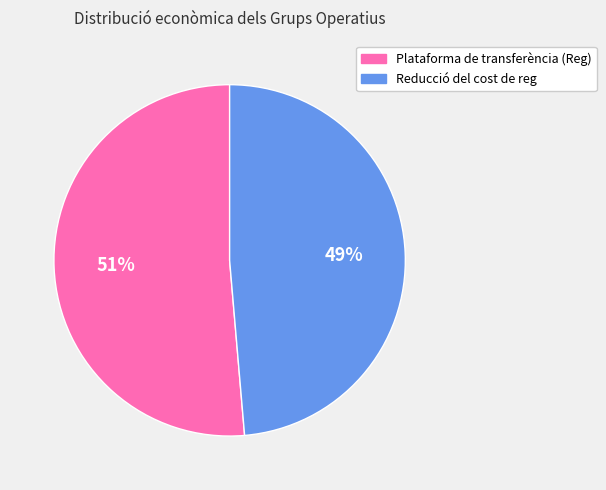

Is Plataforma de transferència (Reg) the majority of the pie?

Yes